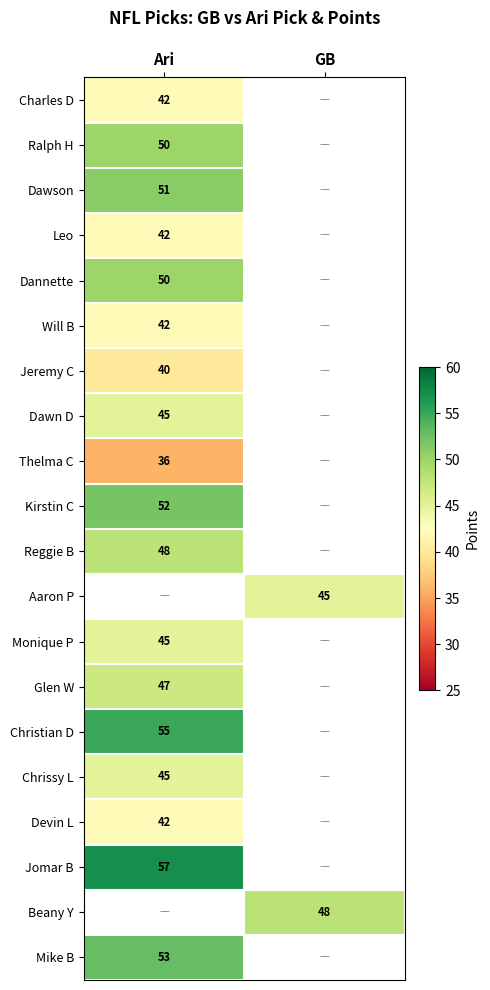

The Beany Y series shows 26 at GB. True or false?

False